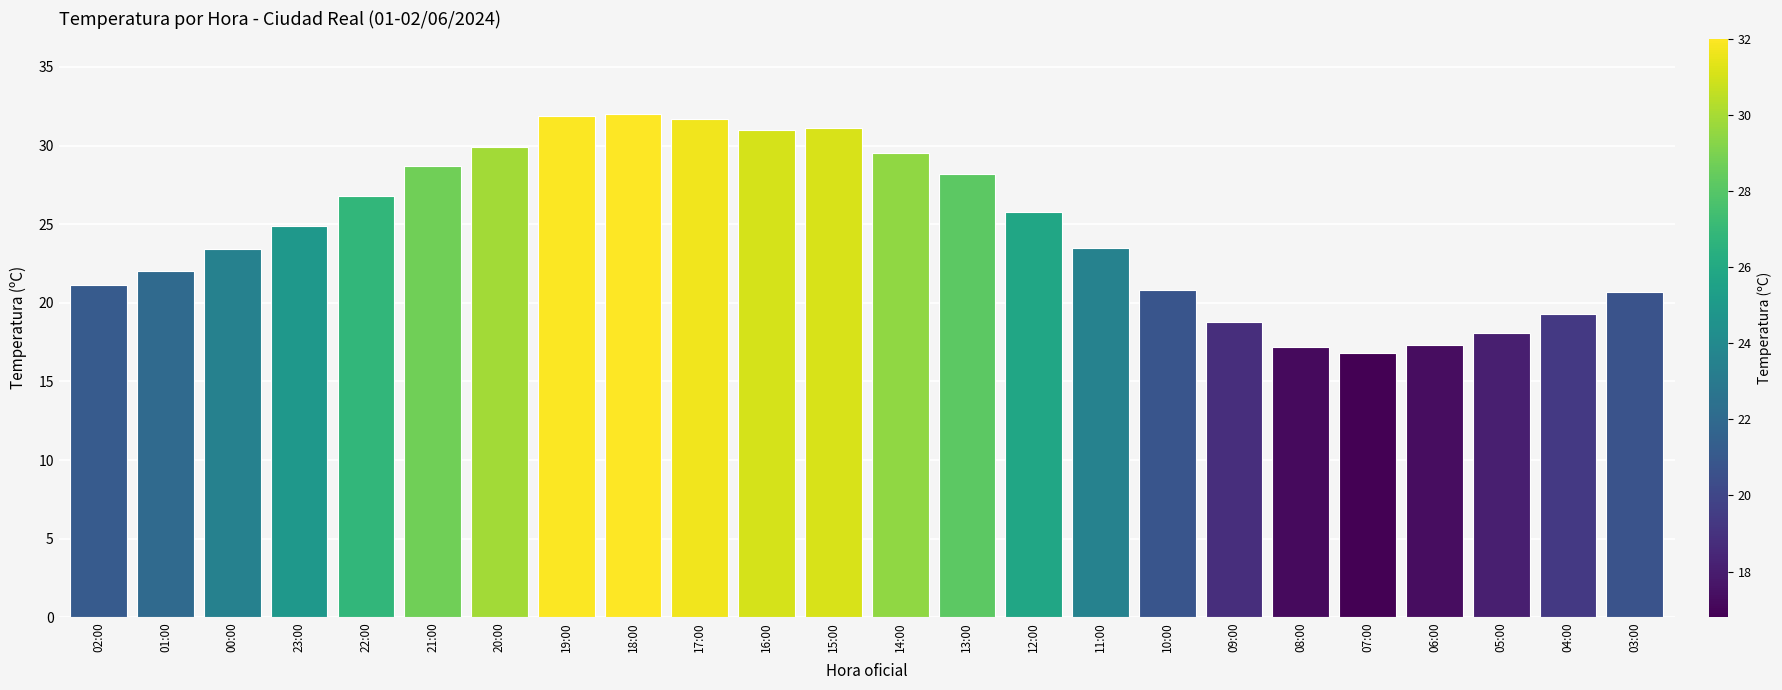

What is the sum of the values at 10:00 and 09:00?

39.6